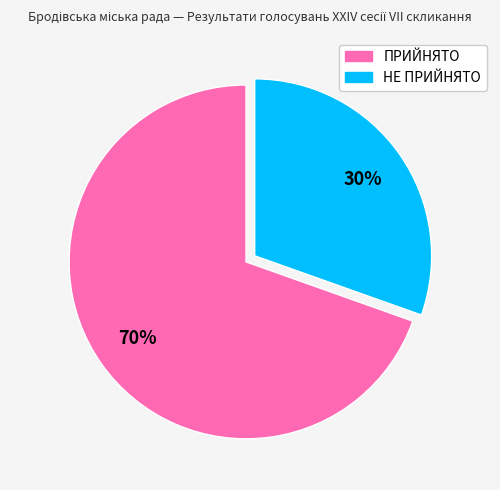

What percentage is the ПРИЙНЯТО slice, to the nearest percent?

70%